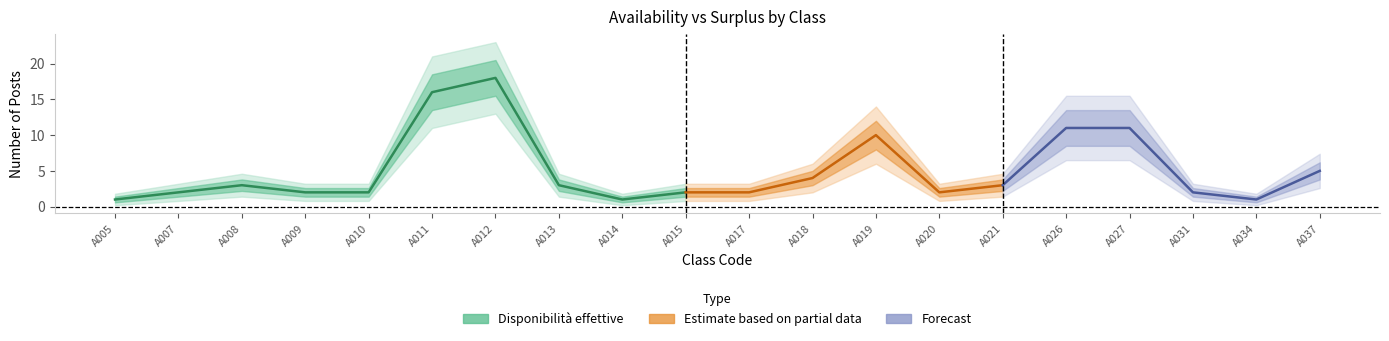

Which series has the largest total across all categories?

Disponibilita_effettive